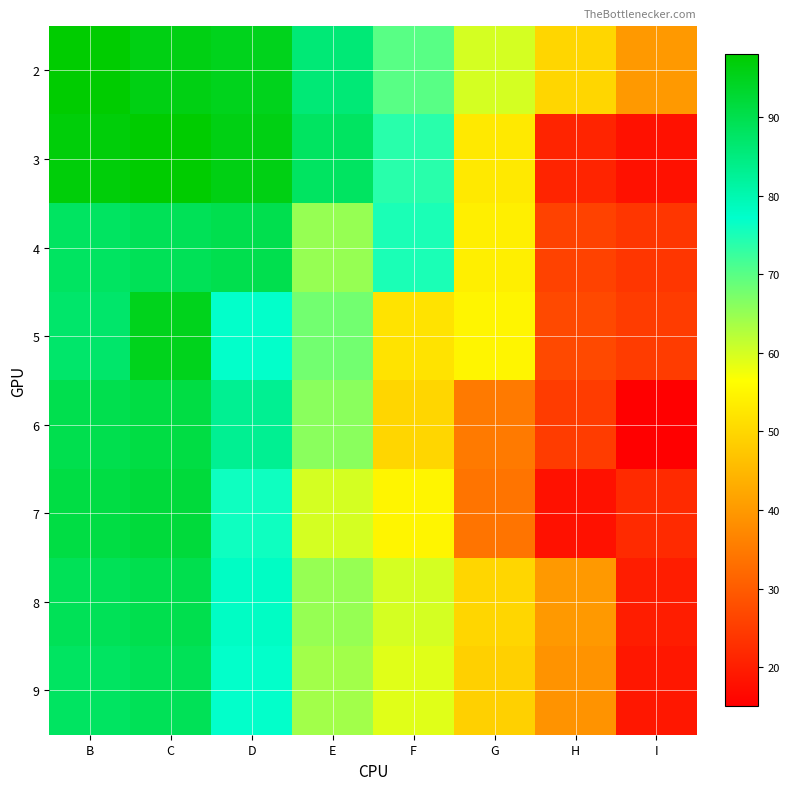

Reading left to right, list all the values displayed in this chart.

2: B=98	C=96	D=95	E=86	F=70	G=60	H=50	I=40
3: B=97	C=98	D=96	E=88	F=74	G=53	H=21	I=18
4: B=88	C=89	D=90	E=65	F=75	G=54	H=26	I=24
5: B=87	C=95	D=77	E=68	F=52	G=55	H=27	I=25
6: B=90	C=91	D=83	E=66	F=50	G=35	H=25	I=15
7: B=91	C=92	D=76	E=60	F=55	G=34	H=18	I=22
8: B=89	C=90	D=78	E=65	F=60	G=50	H=40	I=20
9: B=88	C=89	D=77	E=64	F=59	G=49	H=39	I=19